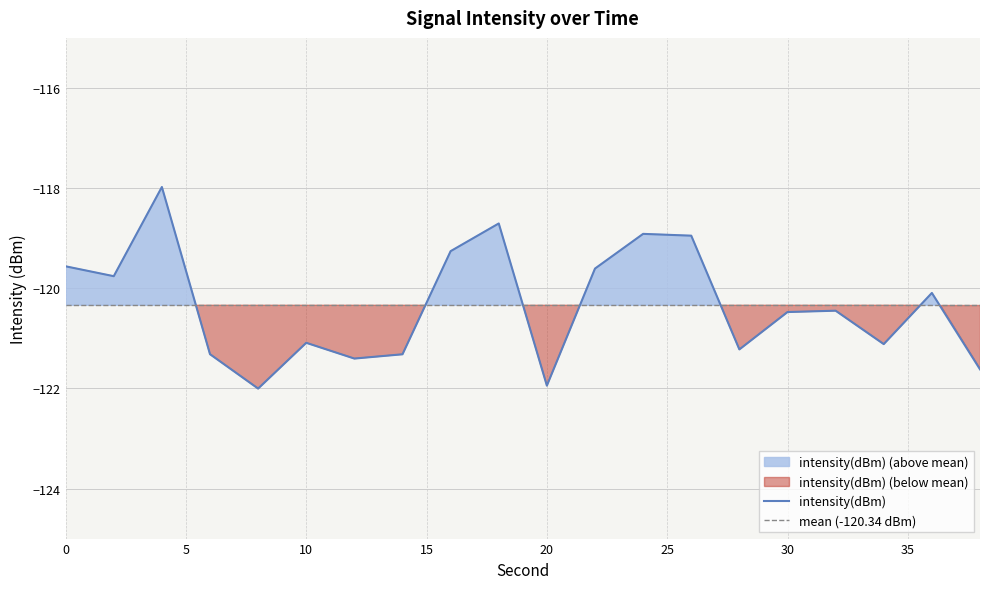

True or false: the data has more than 2 interior local peaks.

True